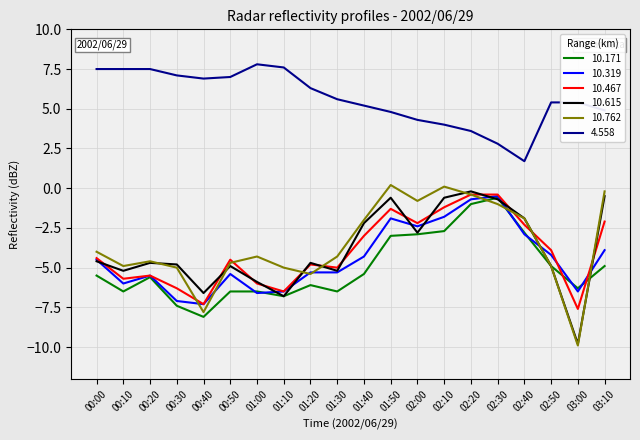

Which series has the largest total across all categories?

4.558